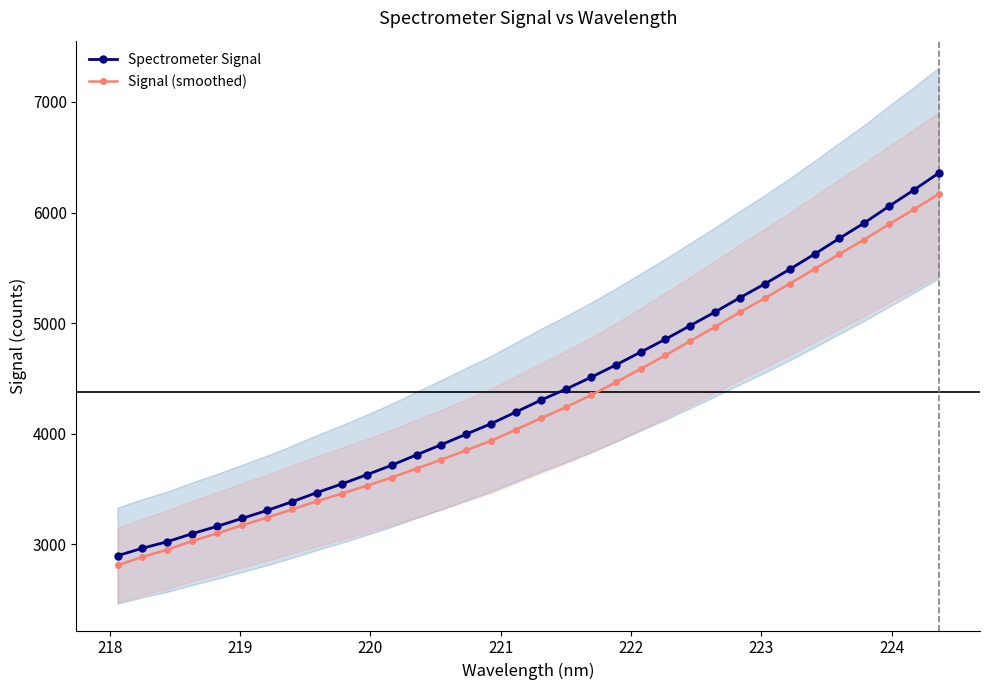

What is the sum of all Signal (smoothed) values?

144663.3